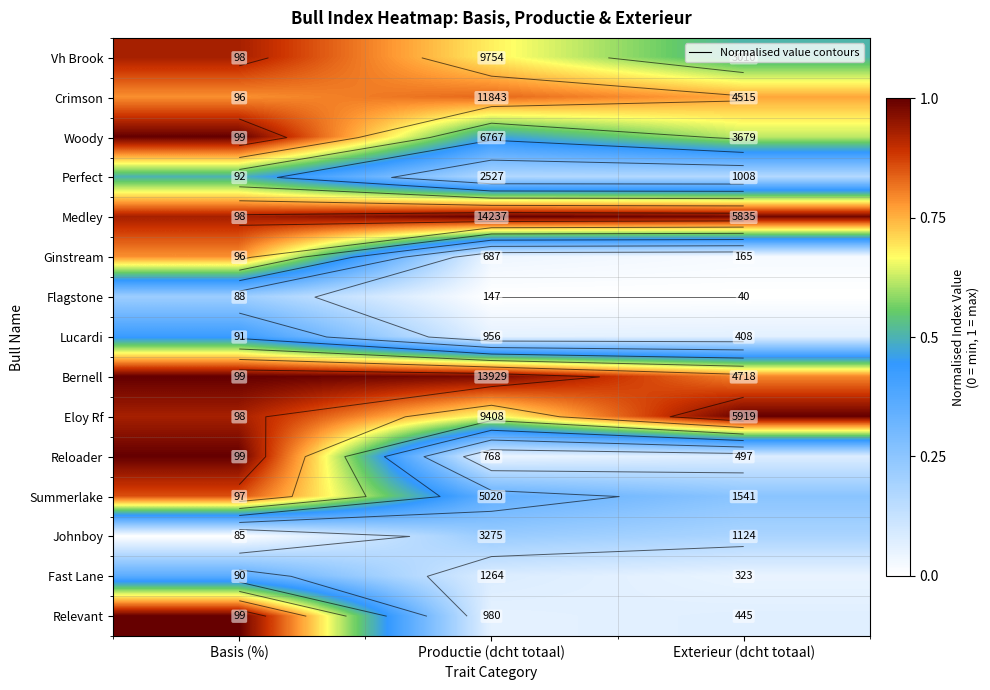

Which category has the highest value in the Vh Brook series?

Basis (%)